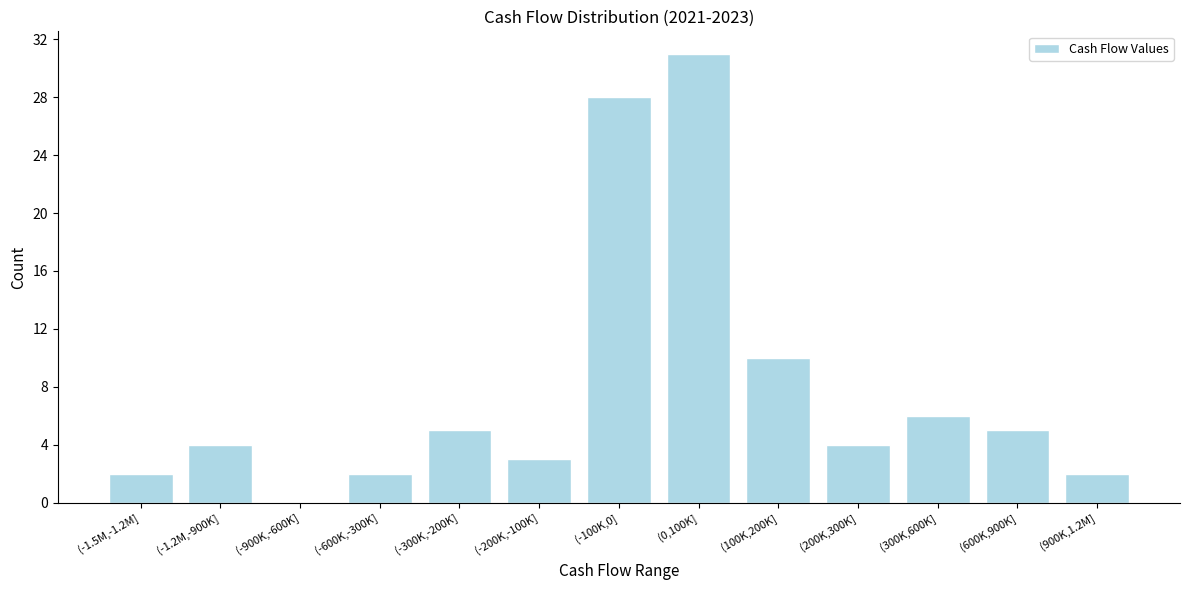

Reading left to right, extract all data points from this chart.

(-1.5M,-1.2M]=2	(-1.2M,-900K]=4	(-900K,-600K]=0	(-600K,-300K]=2	(-300K,-200K]=5	(-200K,-100K]=3	(-100K,0]=28	(0,100K]=31	(100K,200K]=10	(200K,300K]=4	(300K,600K]=6	(600K,900K]=5	(900K,1.2M]=2